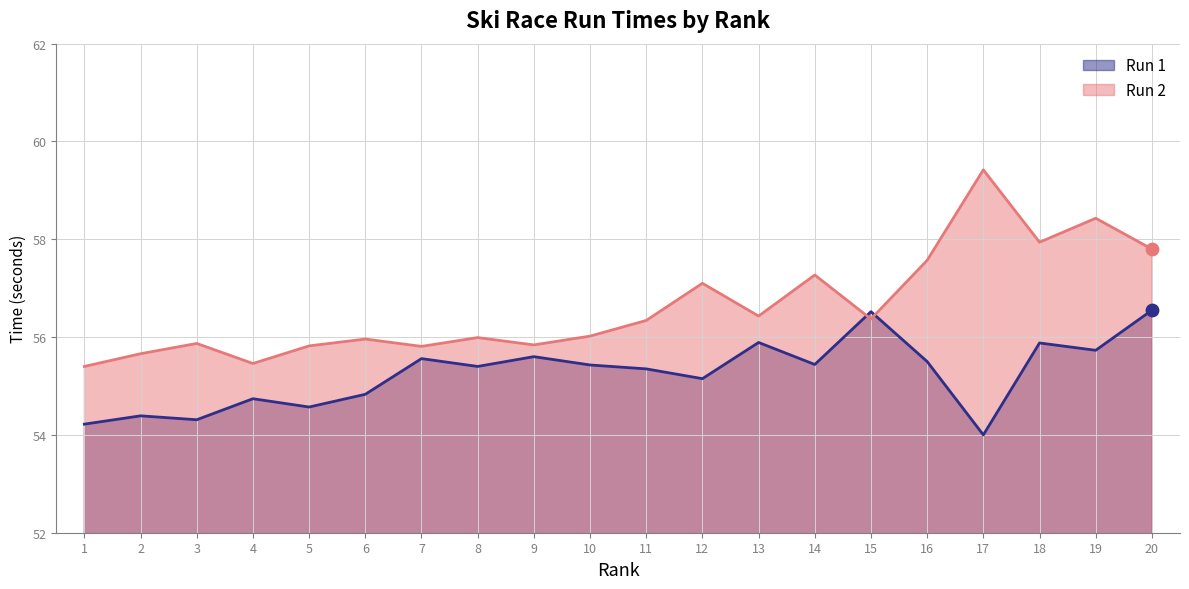

At how many categories does at least one series exceed 55?

20